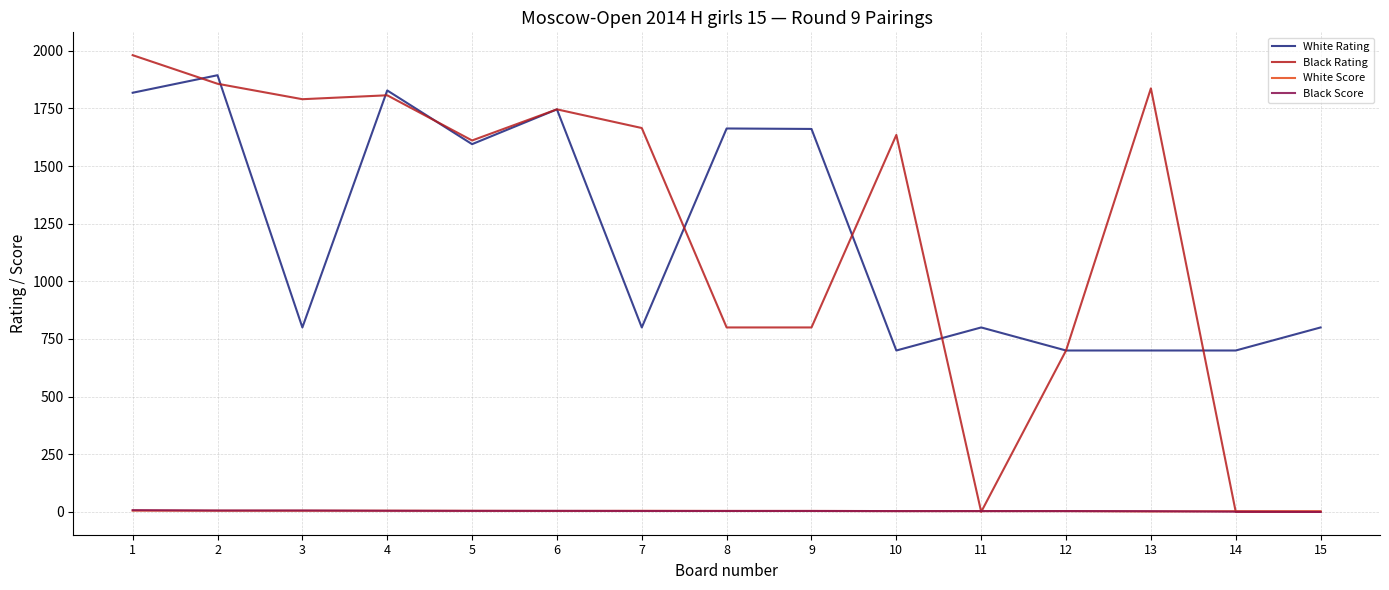

Between 8 and 14, which series saw the biggest shift?

White Rating